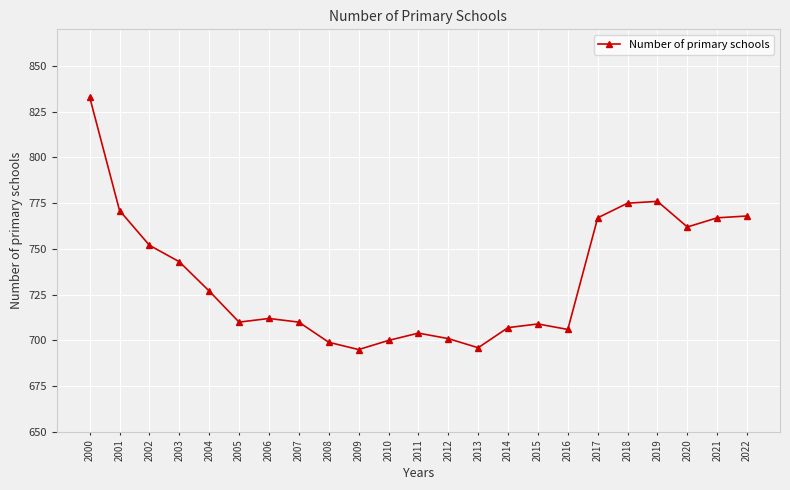

At which category does the data reach its first local peak?

2006